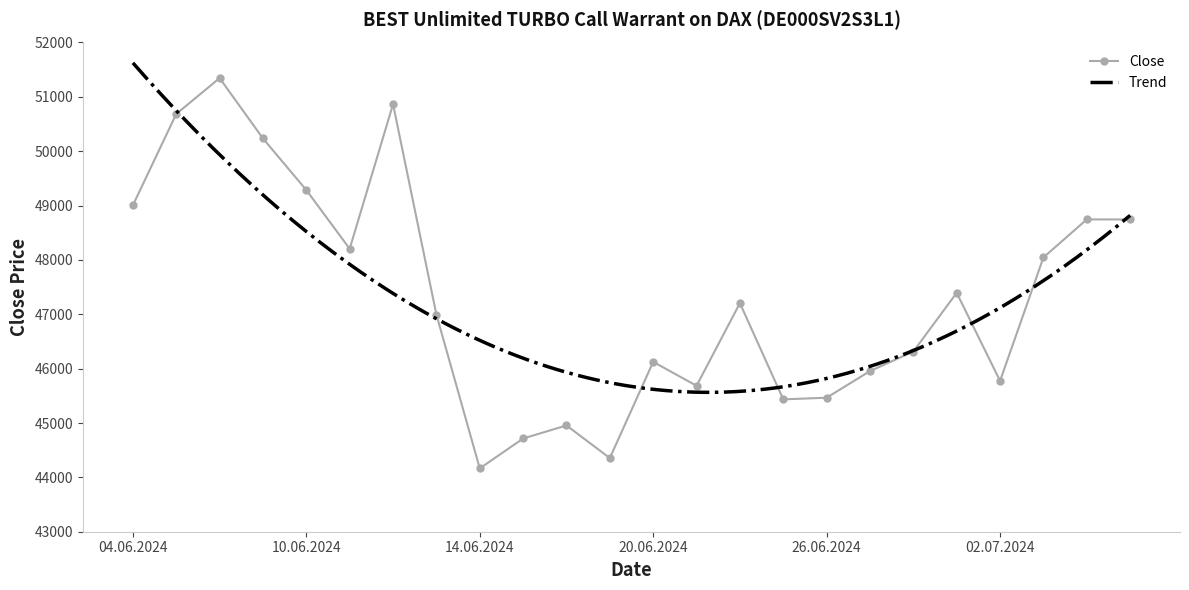

What is the minimum value shown in the chart?

44165